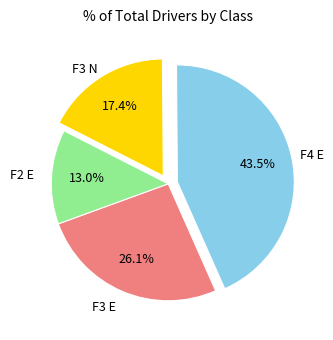

Does any single category account for the majority?

No